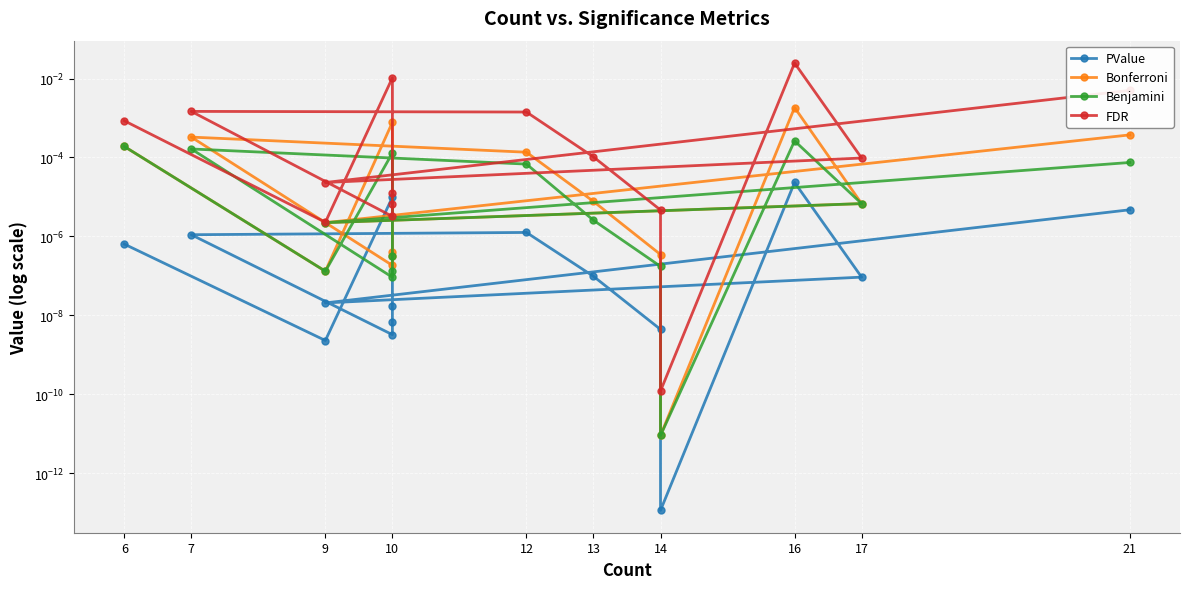

Is it true that FDR equals 0.0 at 17?

False